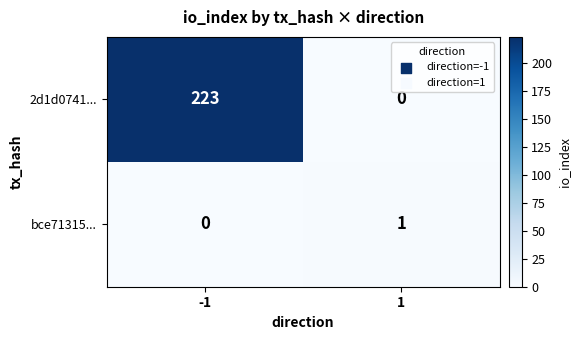

Which series has the largest range (max minus min)?

2d1d0741...